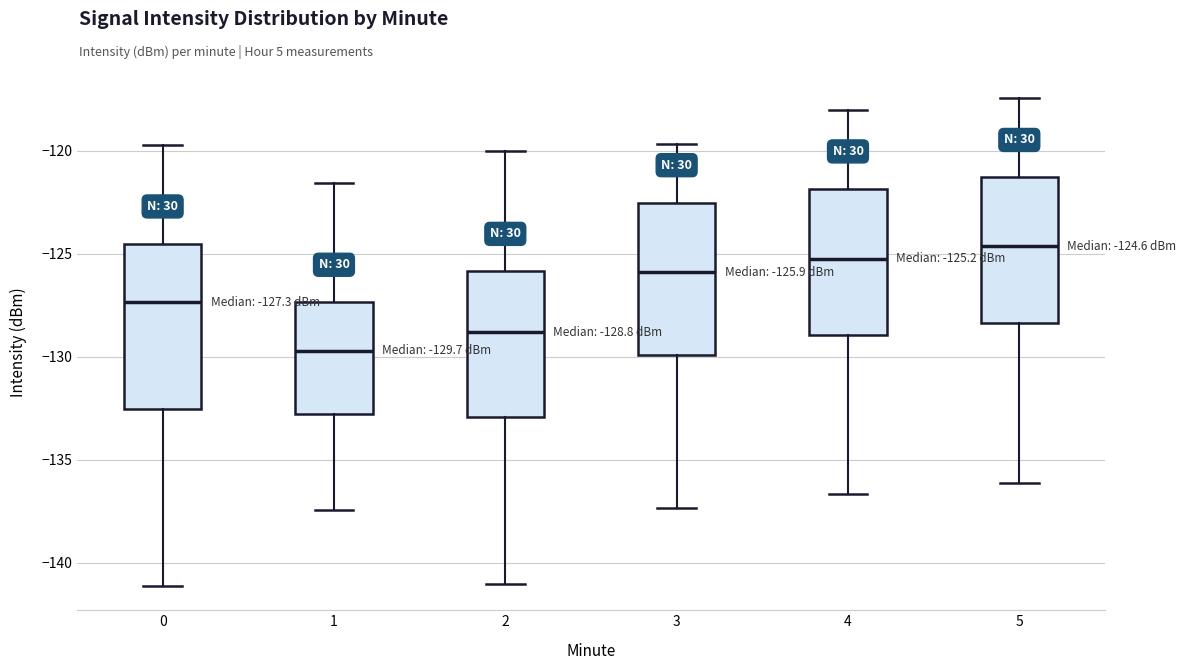

Which box is the tallest, from its lower edge to its upper edge?

0